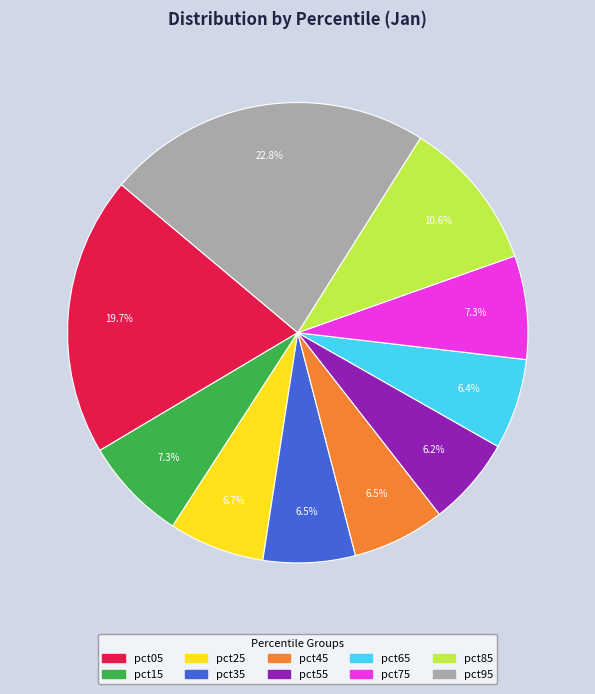

Do pct25 and pct45 together represent more than half of the pie?

No